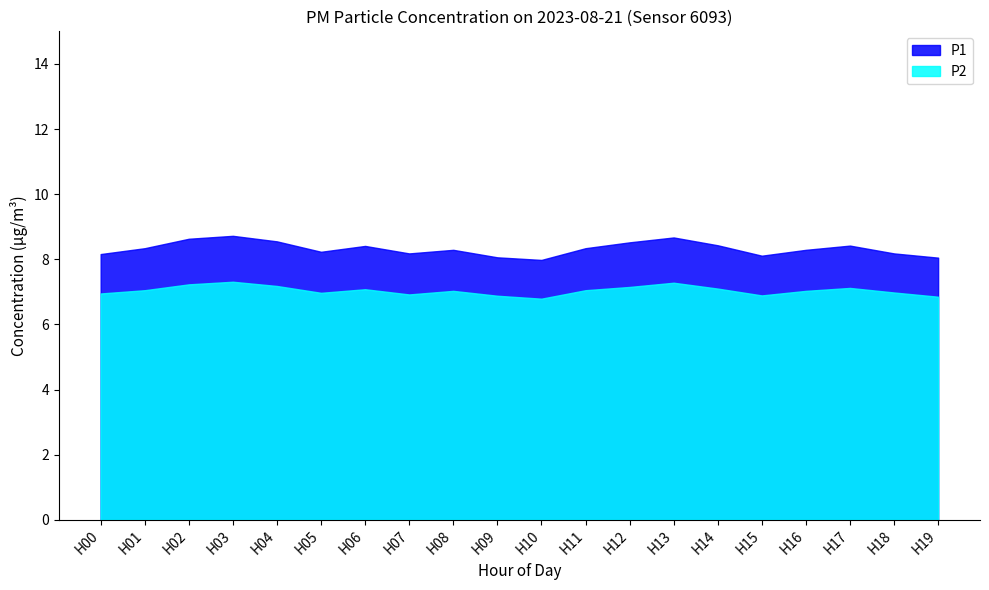

At which category does P1 reach its first local valley?

H05